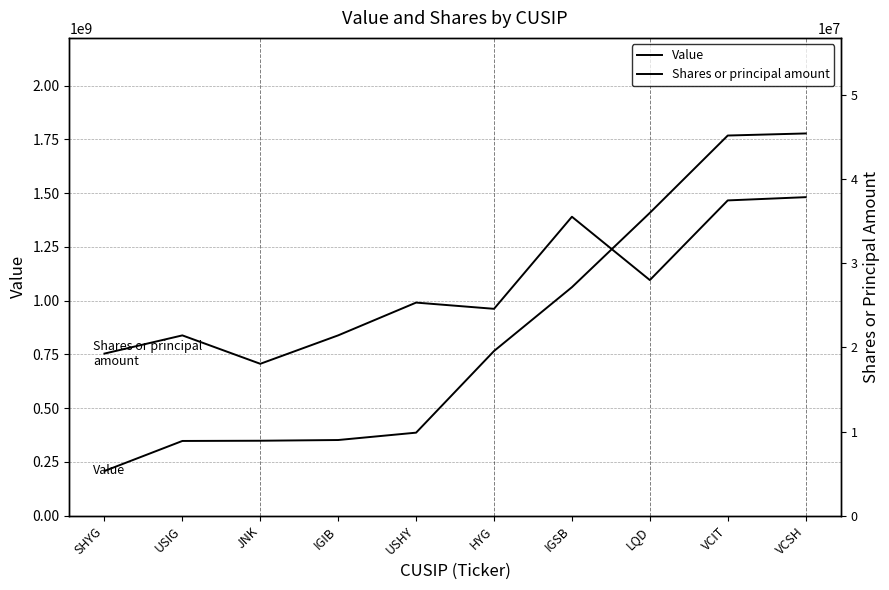

What is the sum of all Value values?

8426470269.0